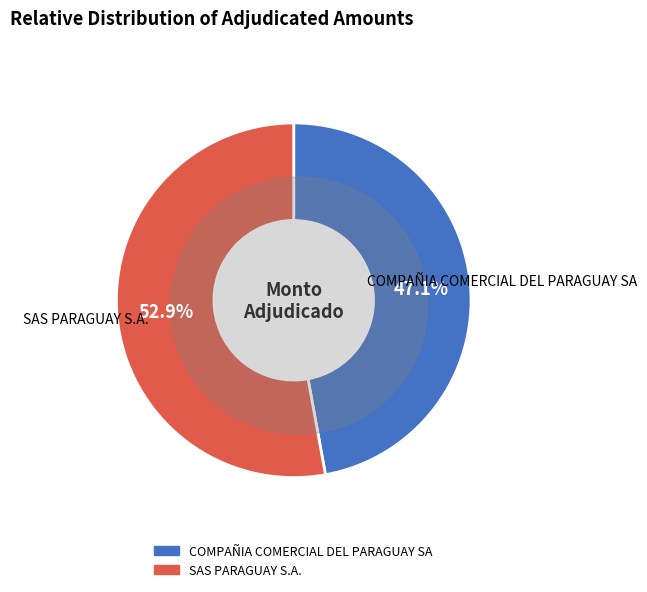

How many slices are in this pie chart?

2